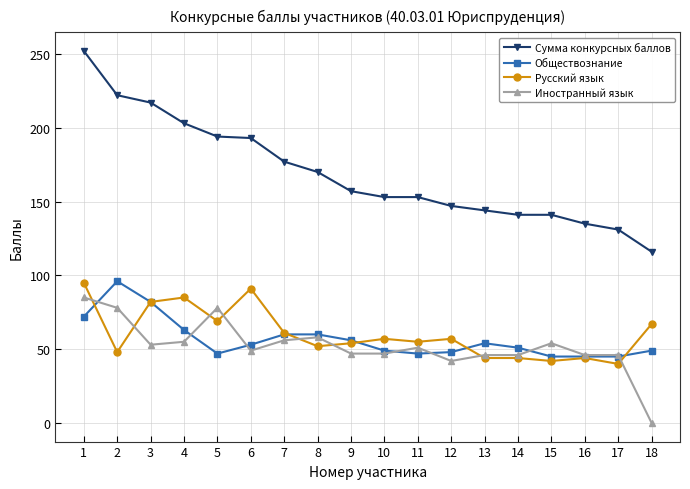

At which category does Обществознание reach its first local peak?

2